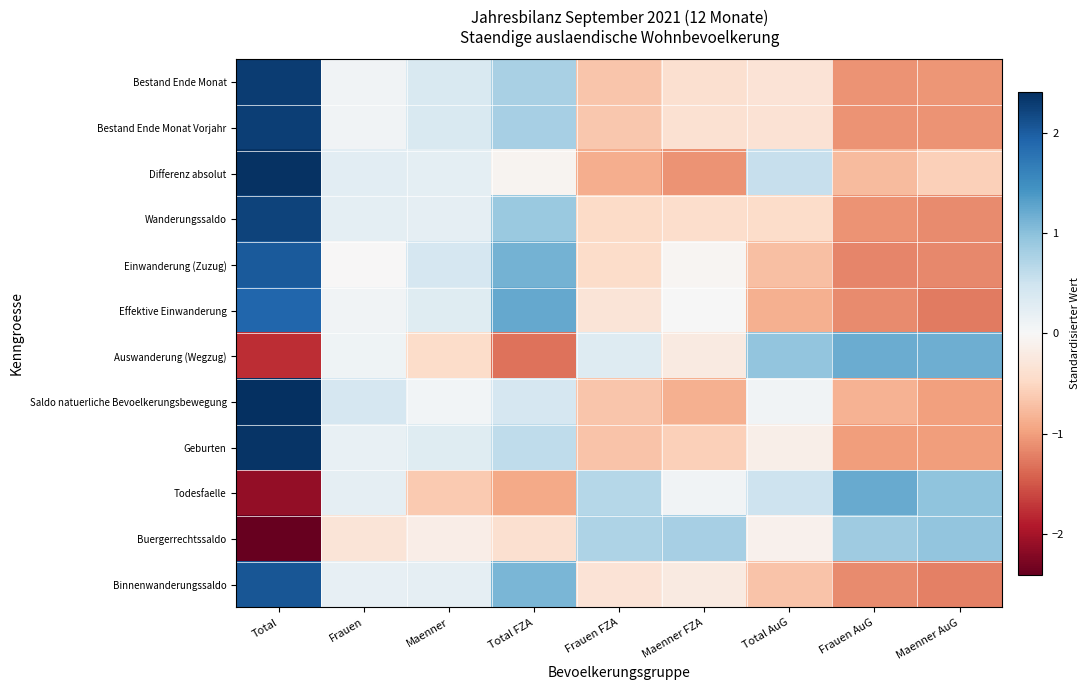

Reading left to right, transcribe all the data shown in this chart.

Bestand Ende Monat: Total=2.3	Frauen=0.1	Maenner=0.4	Total FZA=0.8	Frauen FZA=-0.7	Maenner FZA=-0.4	Total AuG=-0.3	Frauen AuG=-1.1	Maenner AuG=-1.1
Bestand Ende Monat Vorjahr: Total=2.3	Frauen=0.1	Maenner=0.4	Total FZA=0.8	Frauen FZA=-0.7	Maenner FZA=-0.4	Total AuG=-0.3	Frauen AuG=-1.1	Maenner AuG=-1.1
Differenz absolut: Total=2.4	Frauen=0.2	Maenner=0.2	Total FZA=-0.1	Frauen FZA=-0.9	Maenner FZA=-1.1	Total AuG=0.6	Frauen AuG=-0.8	Maenner AuG=-0.6
Wanderungssaldo: Total=2.2	Frauen=0.2	Maenner=0.2	Total FZA=0.9	Frauen FZA=-0.5	Maenner FZA=-0.4	Total AuG=-0.5	Frauen AuG=-1.1	Maenner AuG=-1.1
Einwanderung (Zuzug): Total=2.0	Frauen=-0.0	Maenner=0.4	Total FZA=1.1	Frauen FZA=-0.4	Maenner FZA=-0.0	Total AuG=-0.7	Frauen AuG=-1.2	Maenner AuG=-1.2
Effektive Einwanderung: Total=1.9	Frauen=0.1	Maenner=0.3	Total FZA=1.2	Frauen FZA=-0.3	Maenner FZA=0.0	Total AuG=-0.8	Frauen AuG=-1.1	Maenner AuG=-1.3
Auswanderung (Wegzug): Total=-1.8	Frauen=0.1	Maenner=-0.5	Total FZA=-1.3	Frauen FZA=0.3	Maenner FZA=-0.2	Total AuG=1.0	Frauen AuG=1.2	Maenner AuG=1.2
Saldo natuerliche Bevoelkerungsbewegung: Total=2.4	Frauen=0.4	Maenner=0.1	Total FZA=0.4	Frauen FZA=-0.7	Maenner FZA=-0.9	Total AuG=0.1	Frauen AuG=-0.8	Maenner AuG=-1.0
Geburten: Total=2.4	Frauen=0.2	Maenner=0.3	Total FZA=0.6	Frauen FZA=-0.7	Maenner FZA=-0.6	Total AuG=-0.1	Frauen AuG=-1.0	Maenner AuG=-1.0
Todesfaelle: Total=-2.1	Frauen=0.2	Maenner=-0.6	Total FZA=-0.9	Frauen FZA=0.7	Maenner FZA=0.1	Total AuG=0.5	Frauen AuG=1.2	Maenner AuG=1.0
Buergerrechtssaldo: Total=-2.4	Frauen=-0.3	Maenner=-0.2	Total FZA=-0.4	Frauen FZA=0.7	Maenner FZA=0.8	Total AuG=-0.1	Frauen AuG=0.9	Maenner AuG=1.0
Binnenwanderungssaldo: Total=2.1	Frauen=0.2	Maenner=0.2	Total FZA=1.1	Frauen FZA=-0.3	Maenner FZA=-0.2	Total AuG=-0.7	Frauen AuG=-1.1	Maenner AuG=-1.2